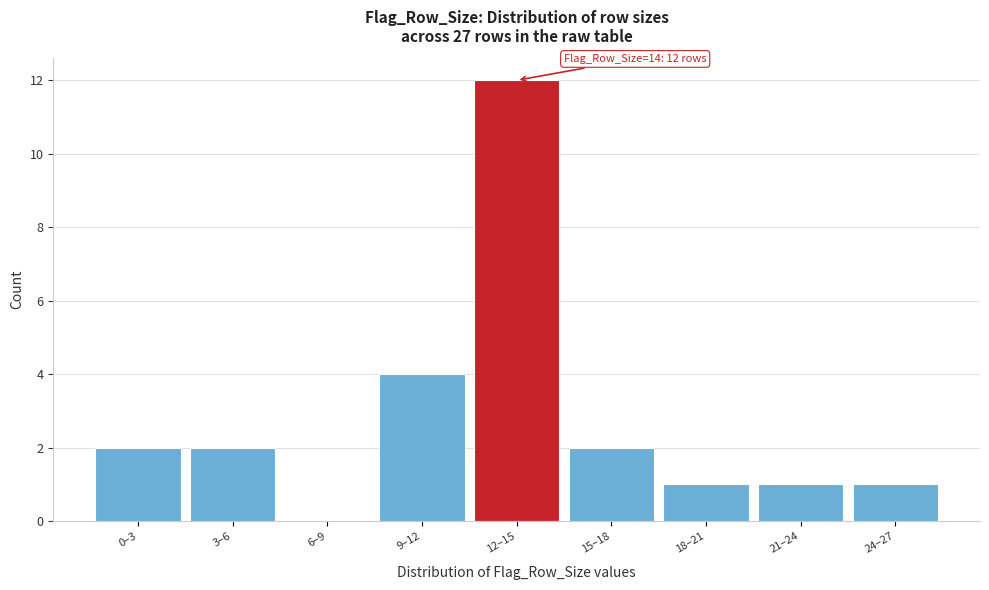

Reading right to left, what are all the values shown in this chart?

24–27=1	21–24=1	18–21=1	15–18=2	12–15=12	9–12=4	6–9=0	3–6=2	0–3=2